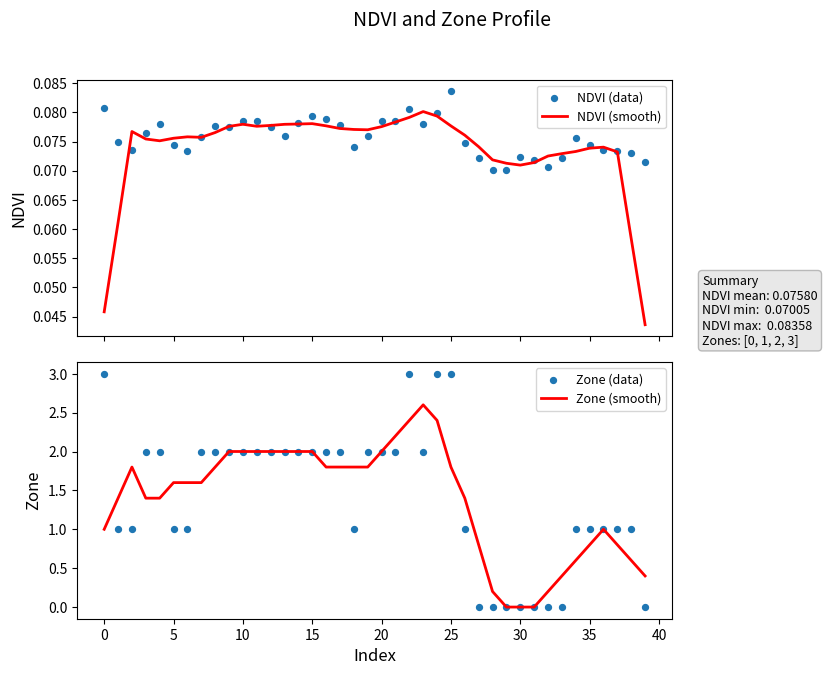

What are all the series names shown in the legend?

NDVI (smooth), NDVI (data), Zone (smooth), Zone (data)